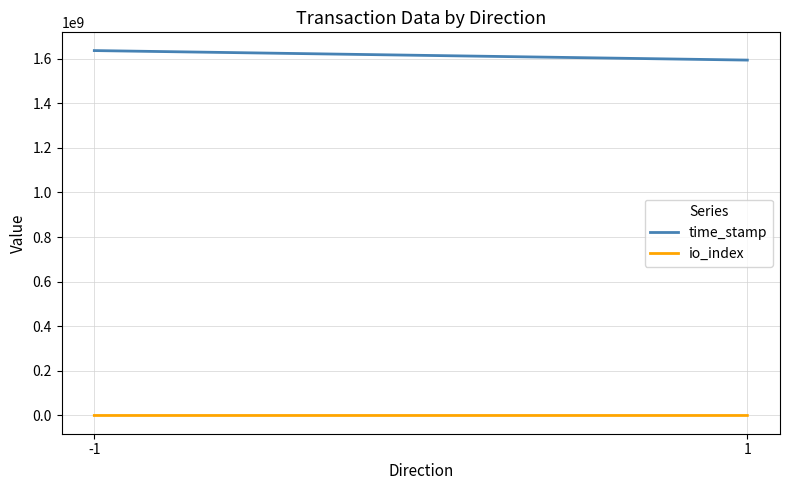

Reading left to right, extract all data points from this chart.

time_stamp: -1=1635985698	1=1593332207
io_index: -1=719	1=1